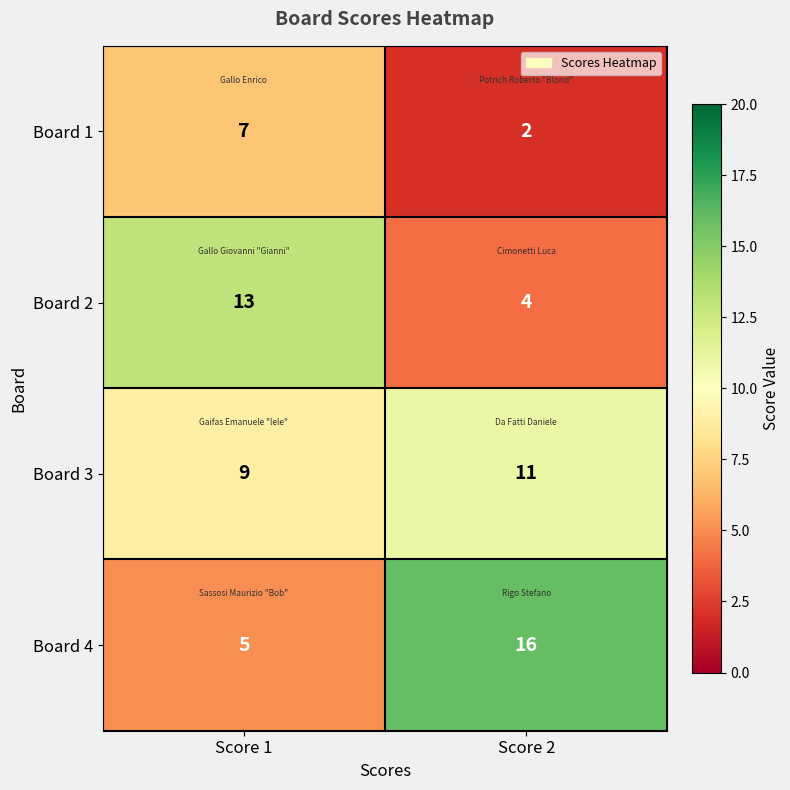

At which label is Board 4 closest to 10?

Score 1